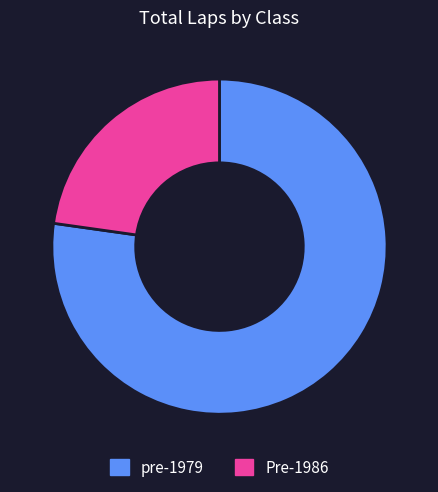

Approximately how many times larger is the value at Pre-1986 compared to pre-1979?

0.3